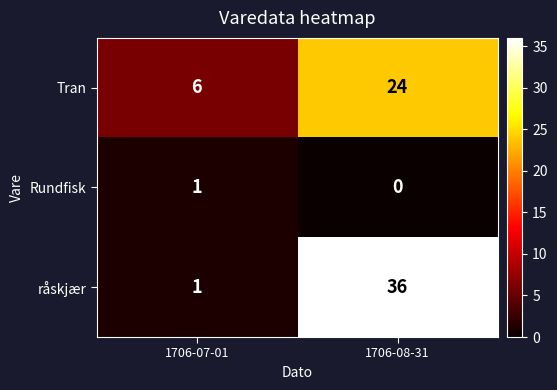

Is the value of råskjær at 1706-08-31 greater than the value of Rundfisk at 1706-08-31?

Yes